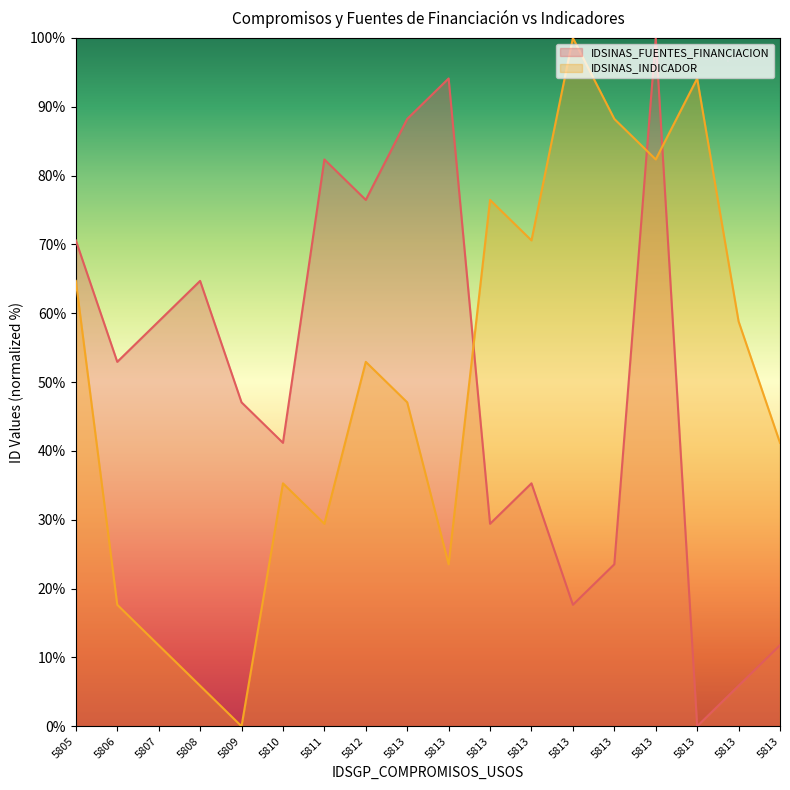

At 5813, list the series in order from smallest to largest.

IDSINAS_INDICADOR, IDSINAS_FUENTES_FINANCIACION